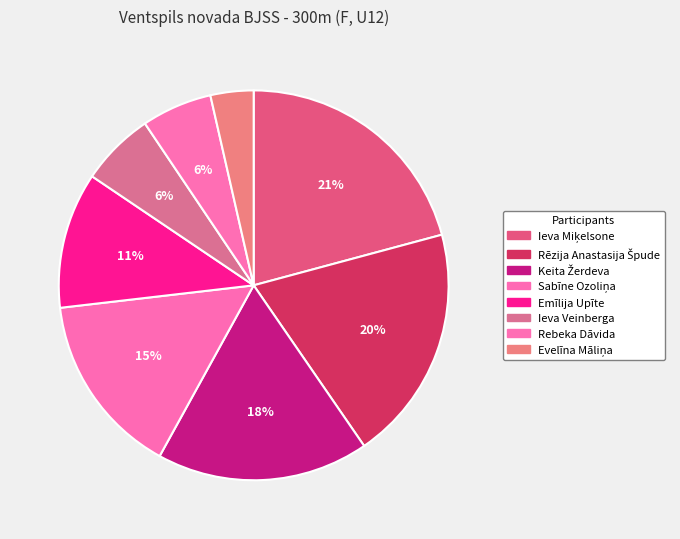

To the nearest percent, what is the difference between the Rebeka Dāvida and Sabīne Ozoliņa slice percentages?

9%